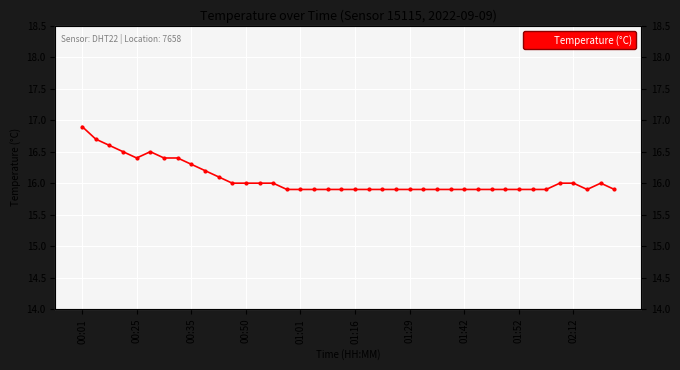

How many interior local peaks (higher than both neighbors) does the data have?

2